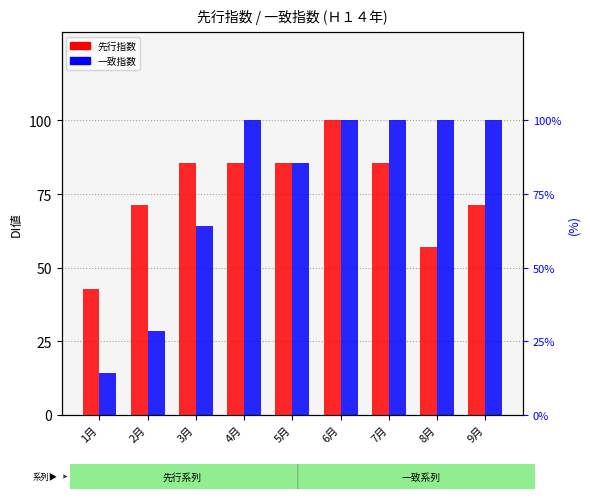

Which category has the lowest value in the 一致指数 series?

1月